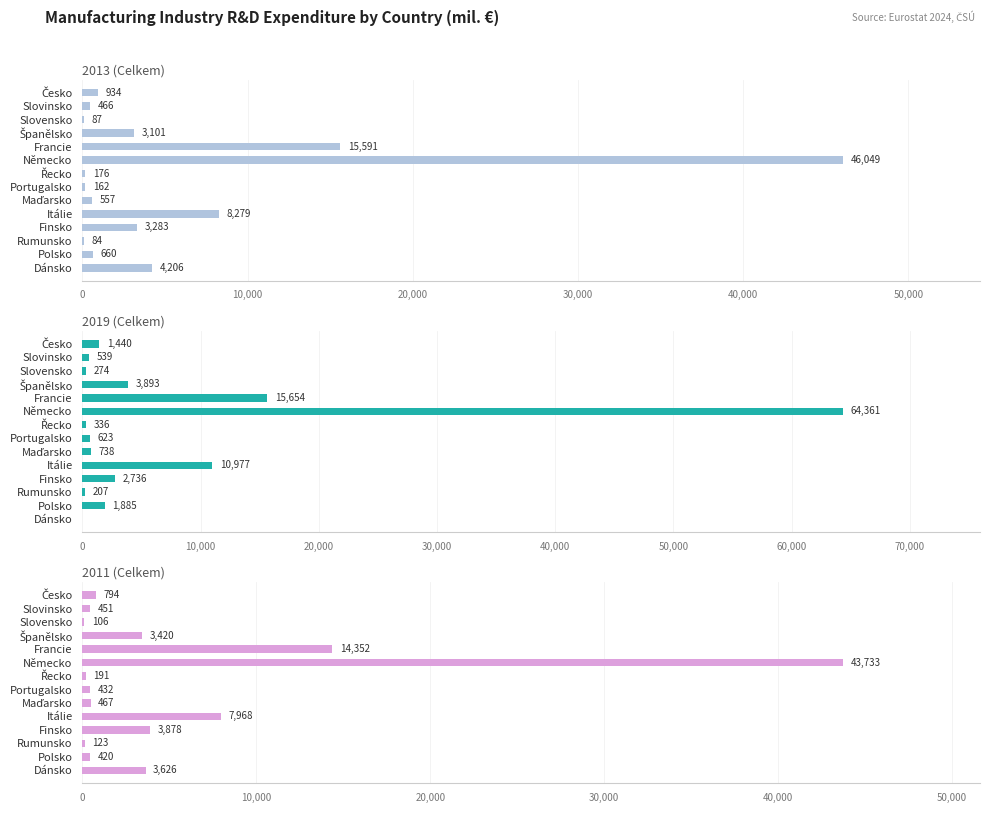

The value of 2019 (Celkem) at Itálie is 10976.9. True or false?

True